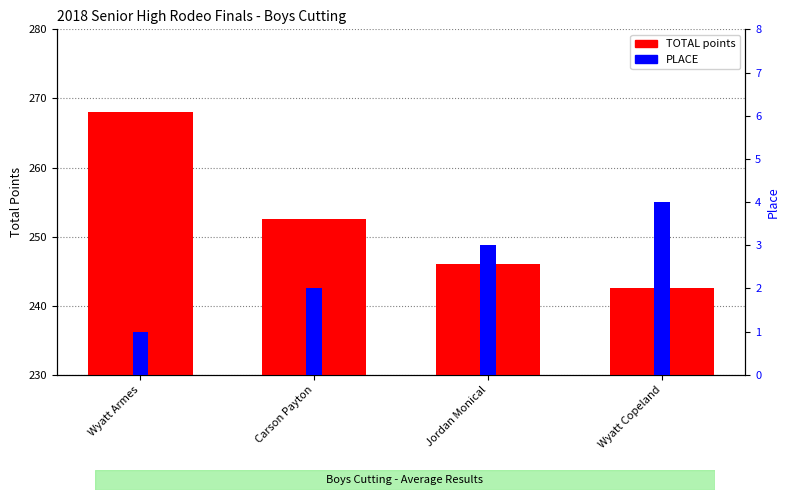

How many bars are there in each group?

2